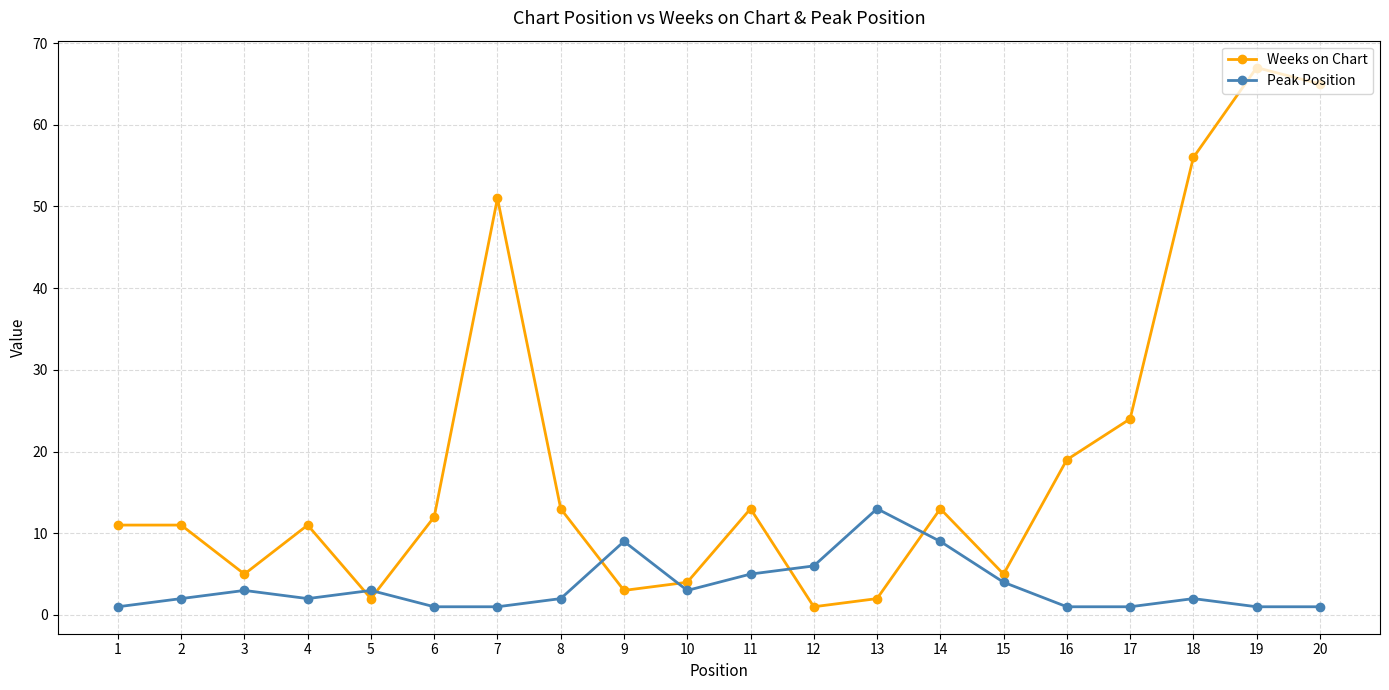

The Peak Position series shows 1 at 1. True or false?

True